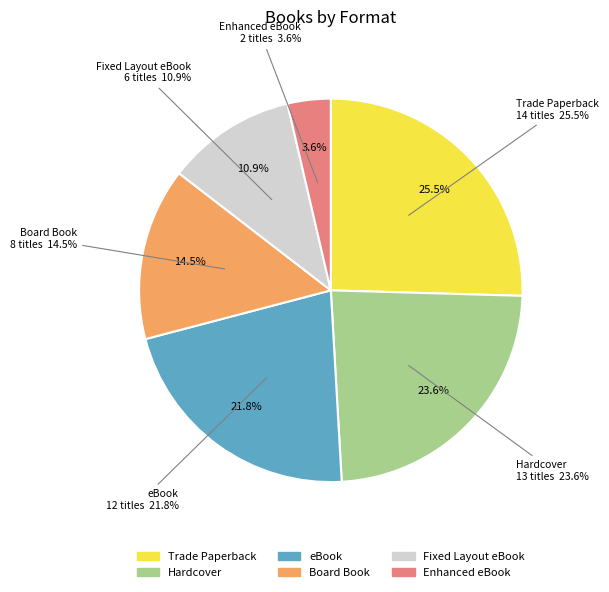

Is it true that Hardcover is 34% of the pie?

False